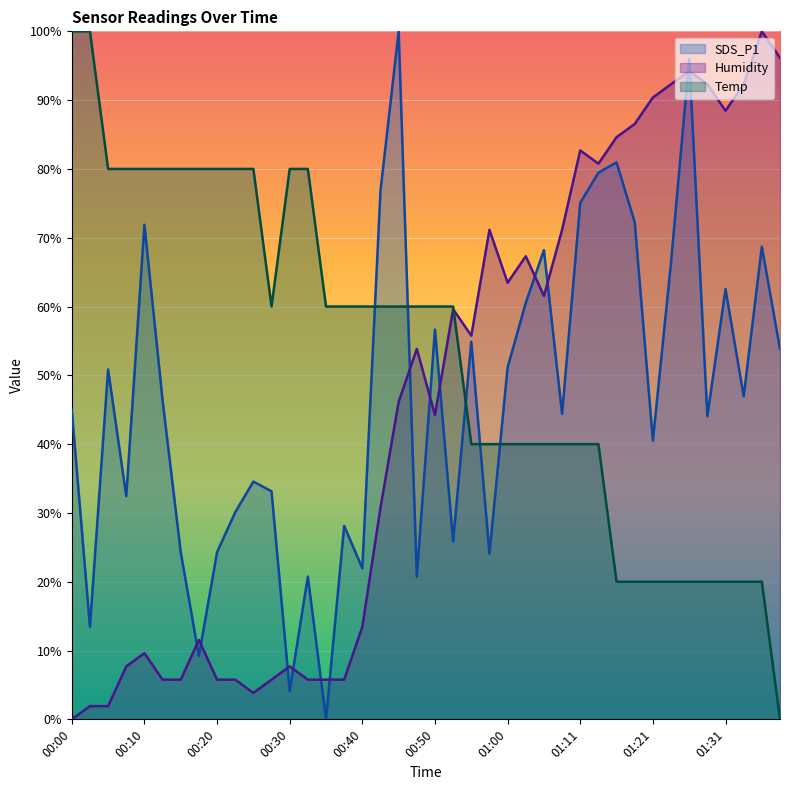

At 00:30, list the series in order from largest to smallest.

Temp, Humidity, SDS_P1